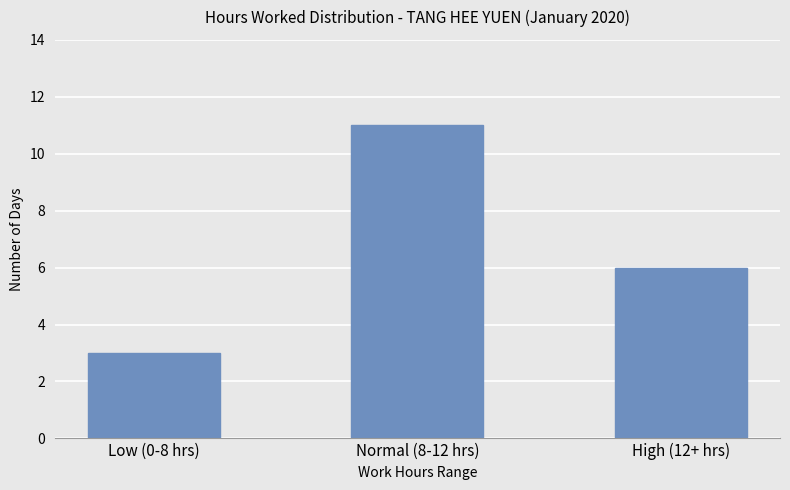

Where does the data first go above 6?

Normal (8-12 hrs)